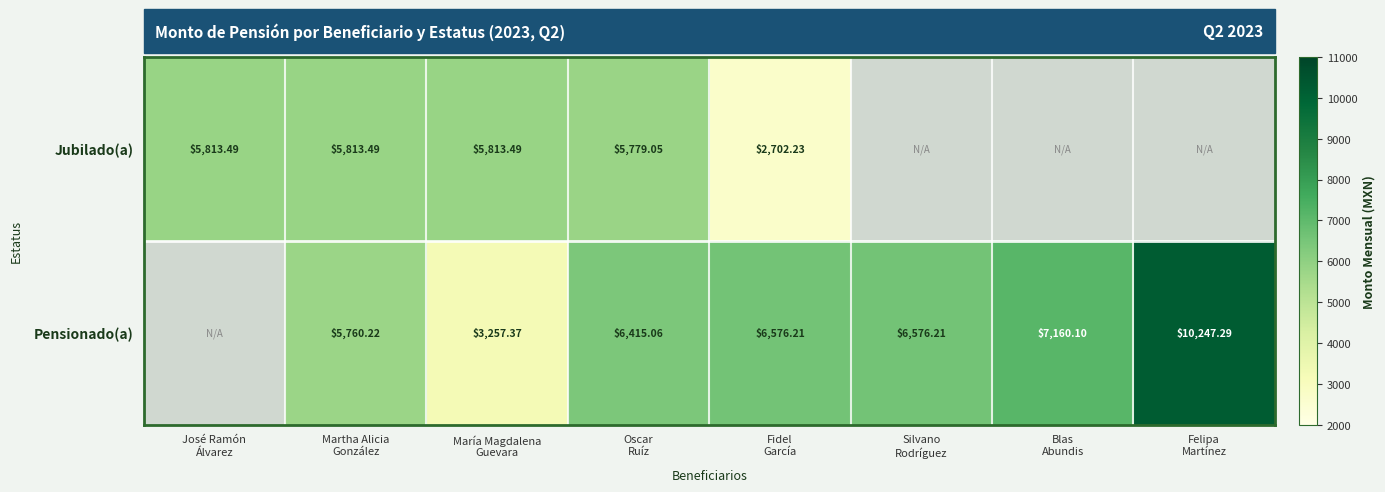

Which label corresponds to the largest value in the chart?

Felipa
Martínez